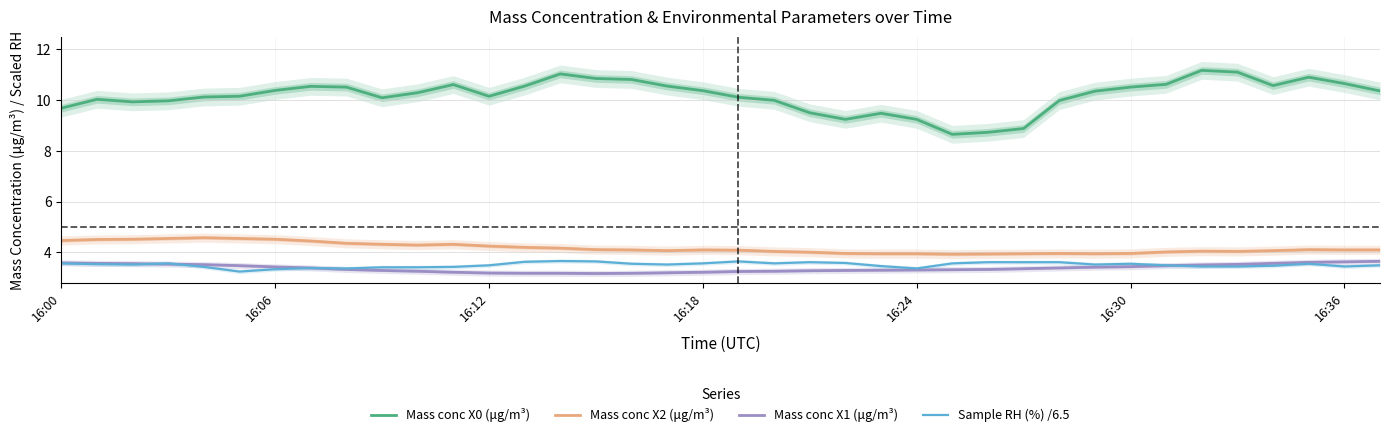

True or false: Mass conc X0 (μg/m³) and Sample RH (%) /6.5 intersect in this chart.

False